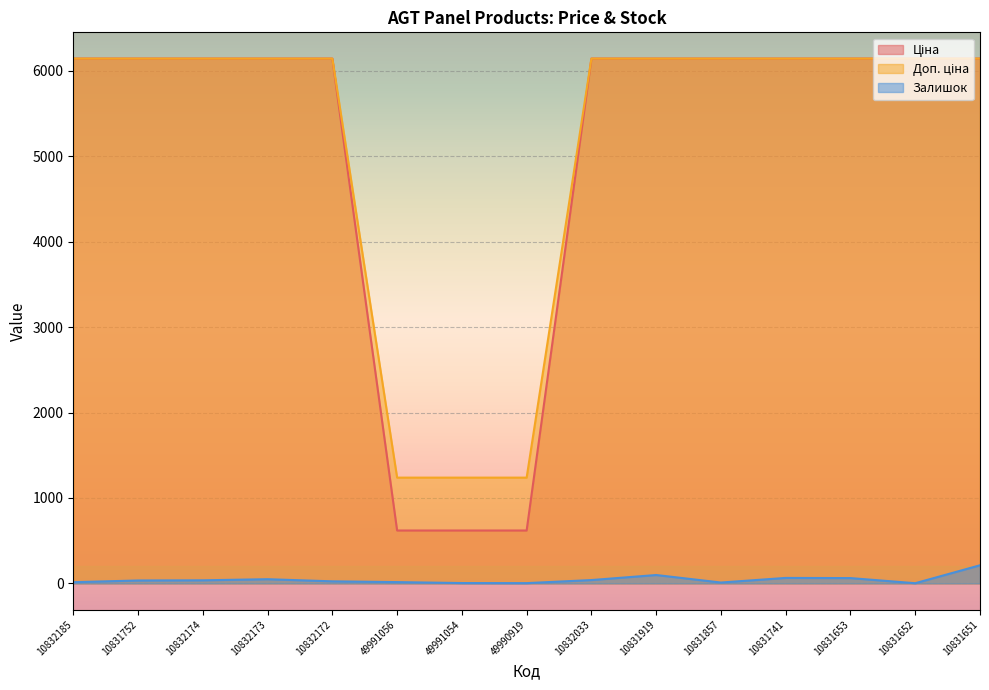

Between 10831652 and 10831651, which series saw the biggest shift?

Залишок